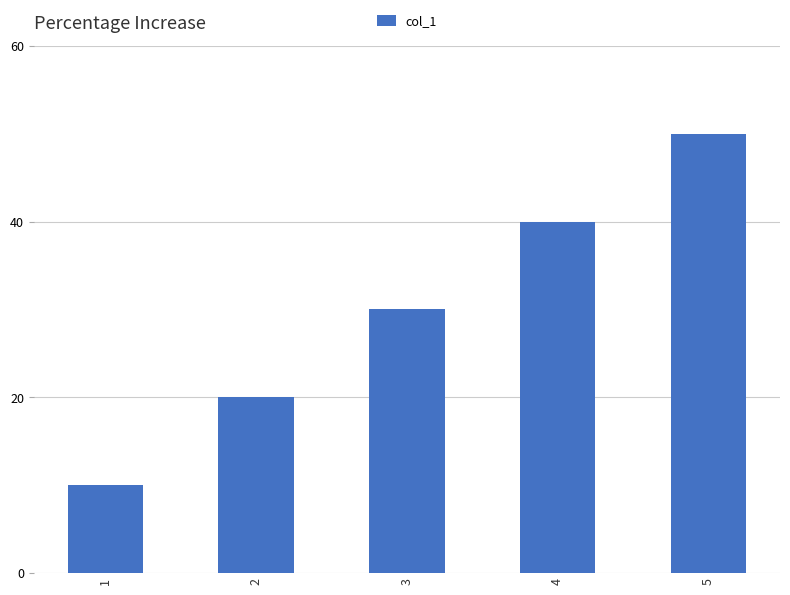

What is the value of the 1st bar from the left?

10